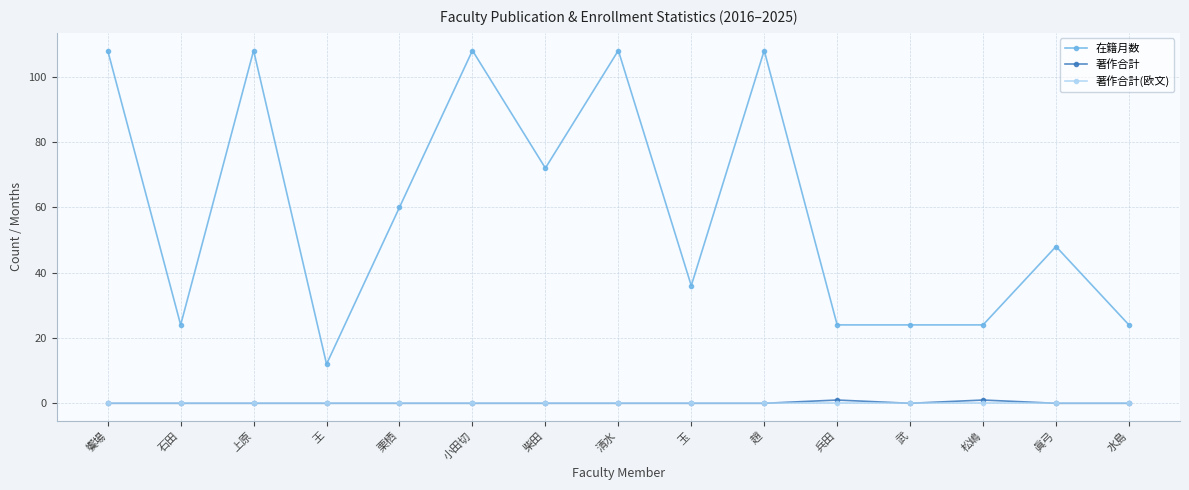

Which series has the largest total across all categories?

在籍月数